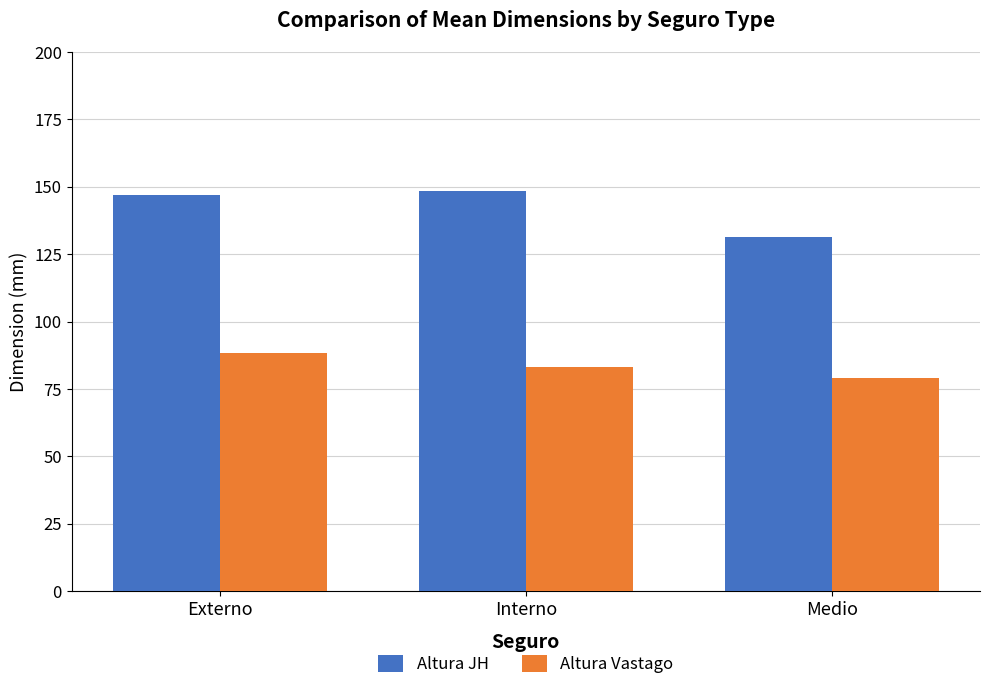

Rank the series at Externo from lowest to highest value.

Altura Vastago, Altura JH